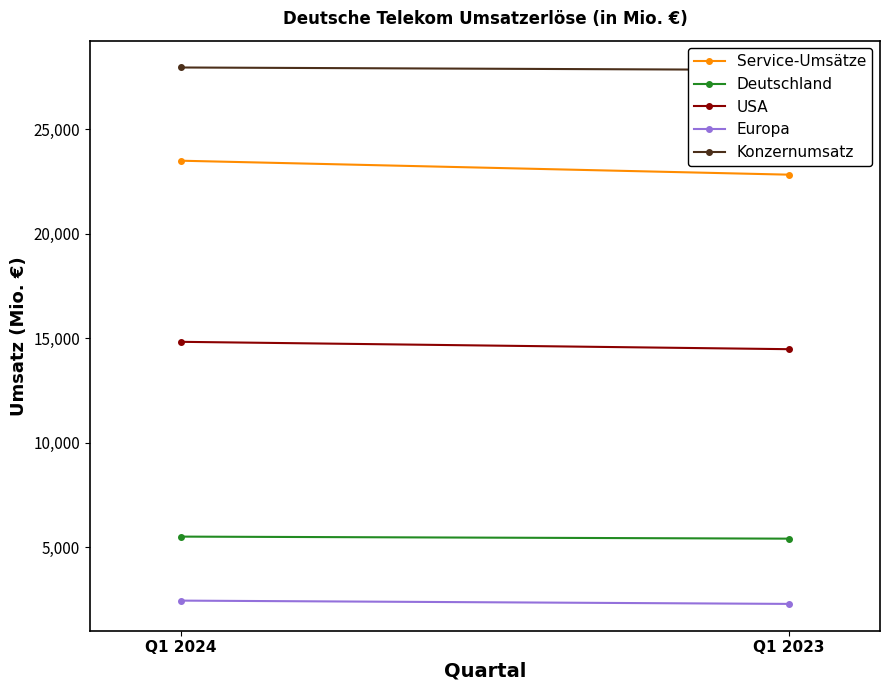

Count the Konzernumsatz values in the range 27824 to 27942.

2